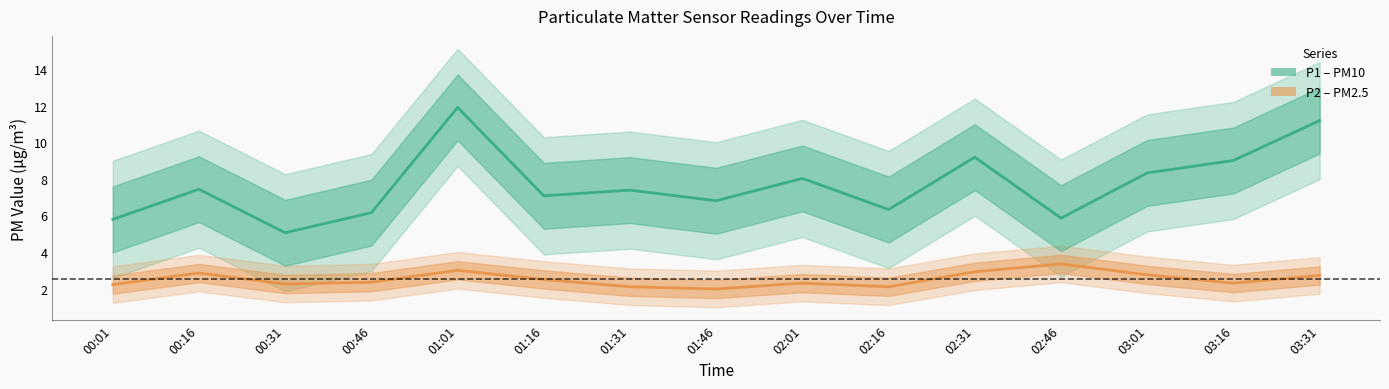

In P1 (PM10), how many points are lower than both neighbors (excluding endpoints)?

5